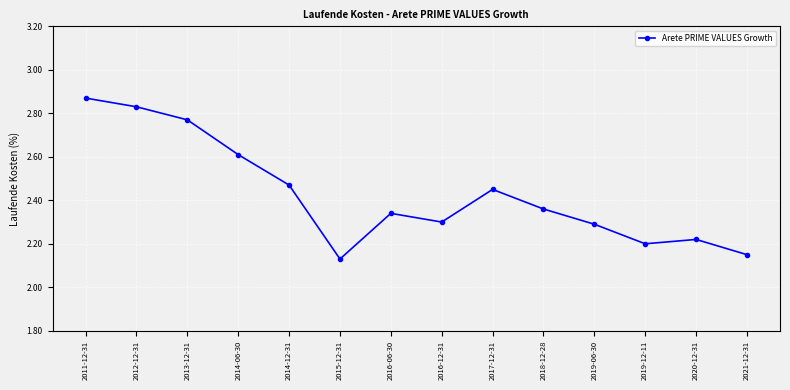

What is the change in value from 2011-12-31 to 2014-12-31?

-0.4